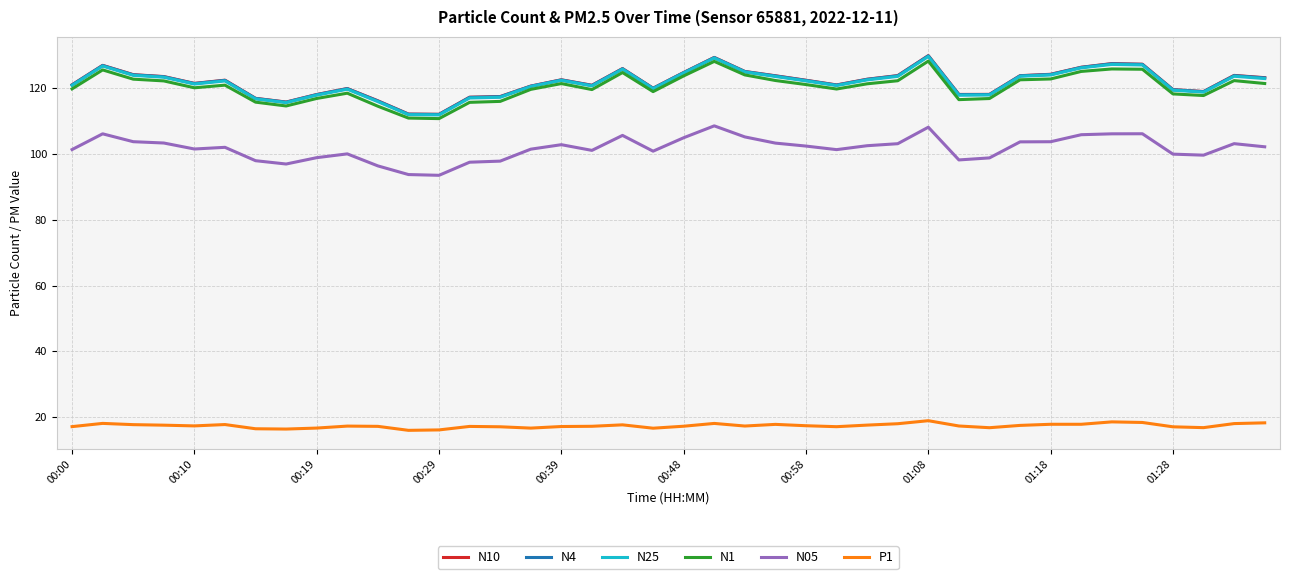

True or false: N25 and P1 cross at least once.

False